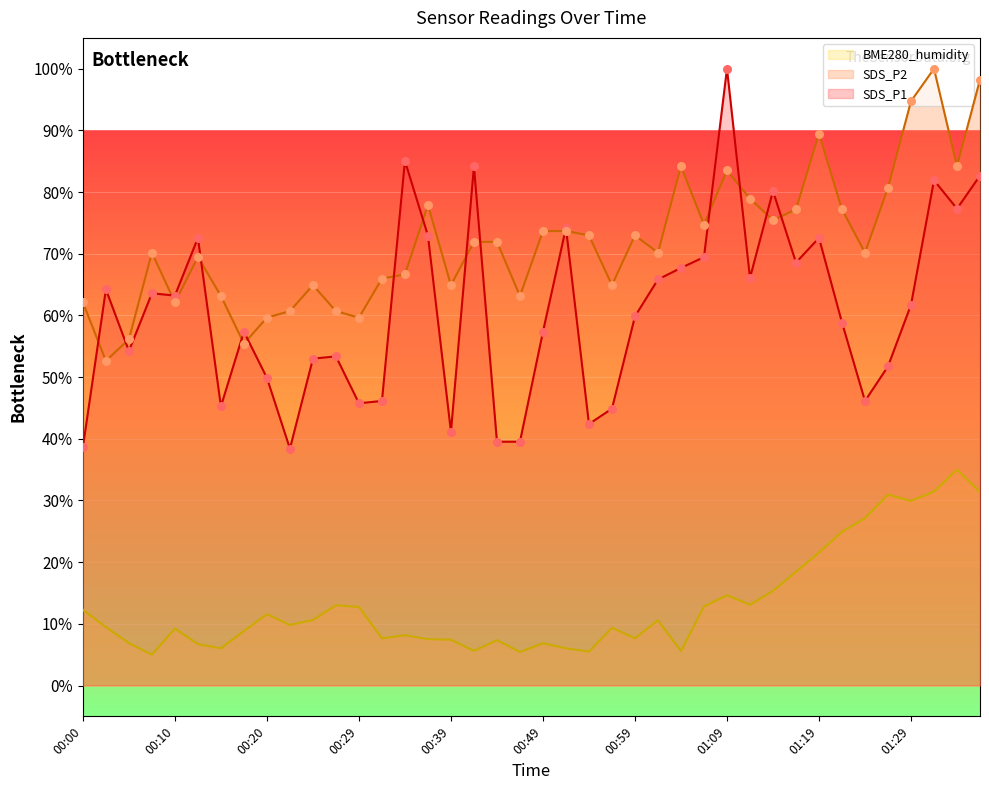

Which series reaches the minimum Y coordinate?

BME280_humidity